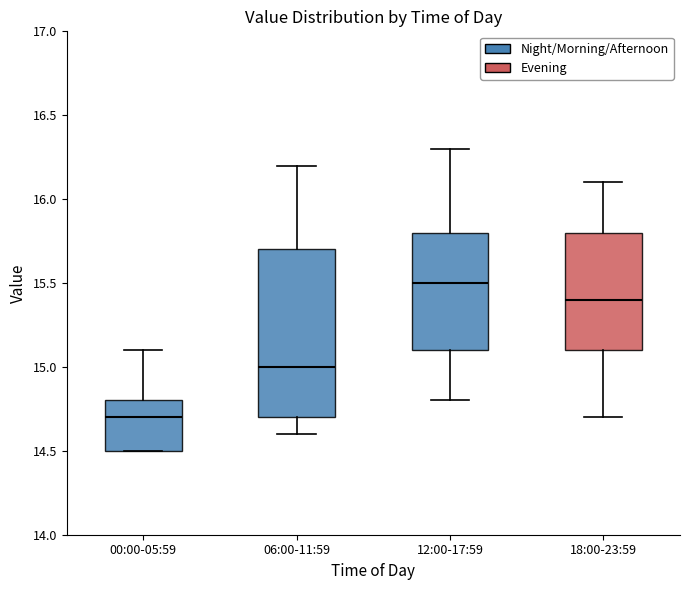

Which box's median line is the highest?

12:00-17:59